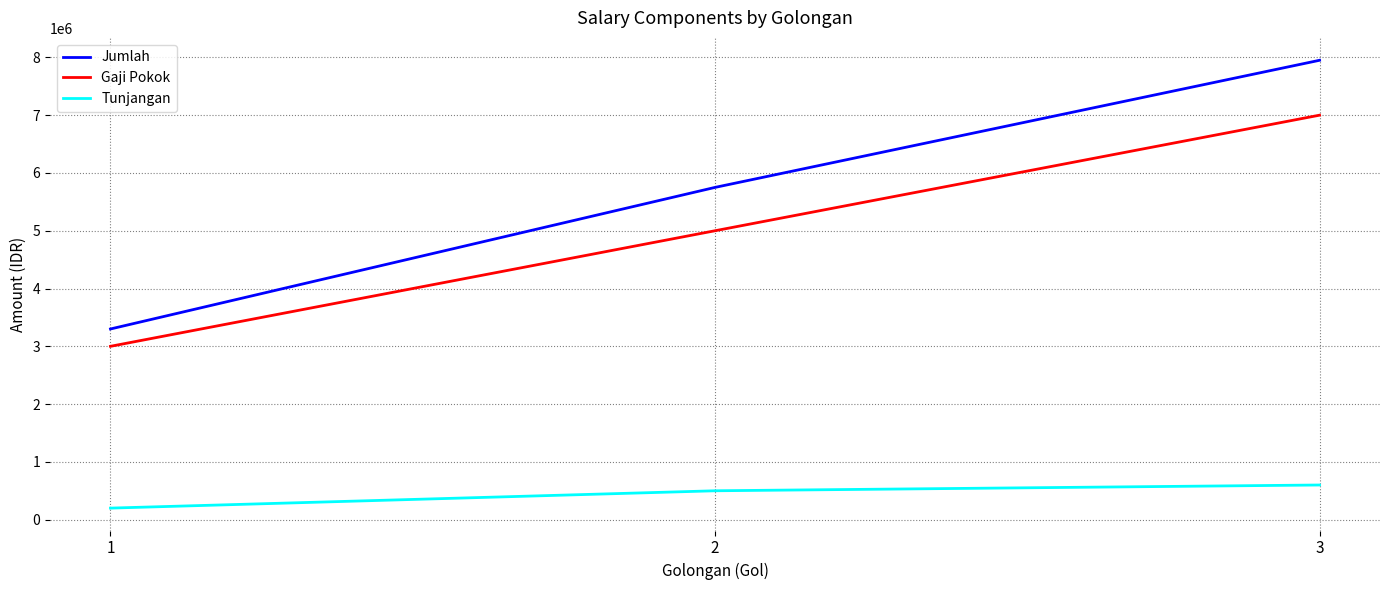

How many lines are shown in the chart?

3